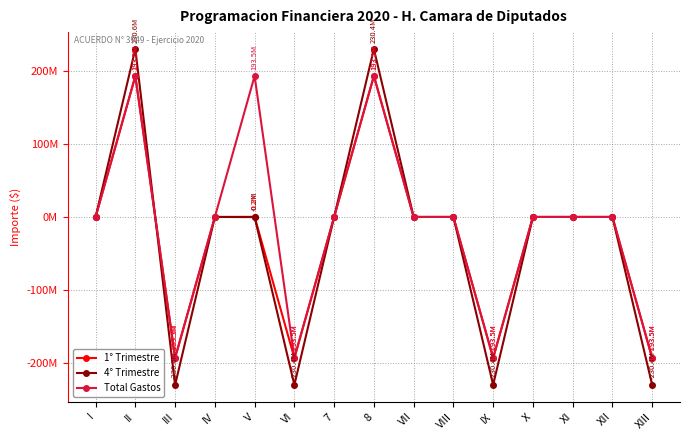

What is the difference between the second highest and second lowest values in the Total Gastos series?

386937145.4